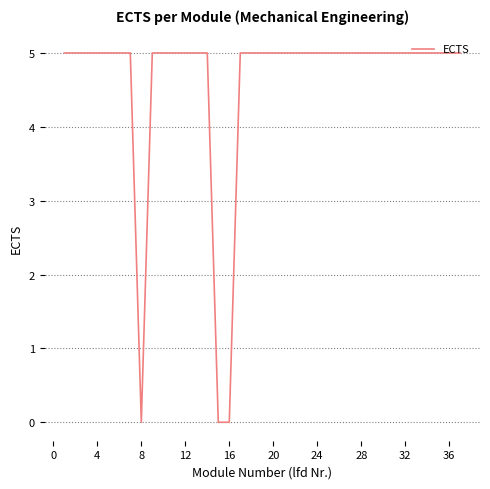

What is the maximum value shown in the chart?

5